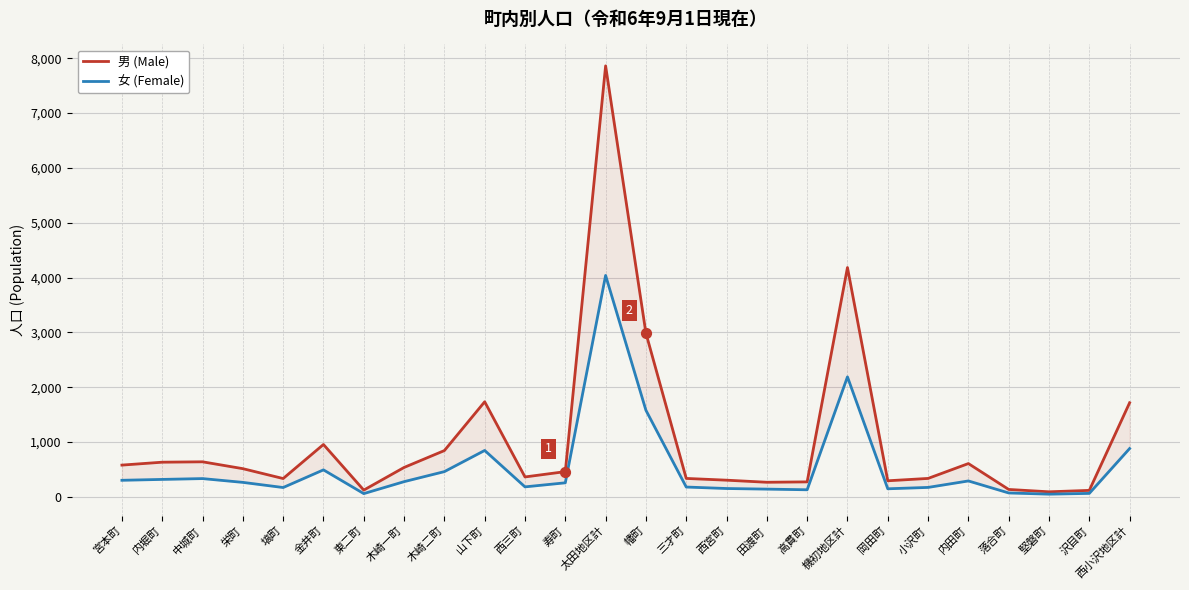

Which series reaches the minimum Y coordinate?

女 (Female)